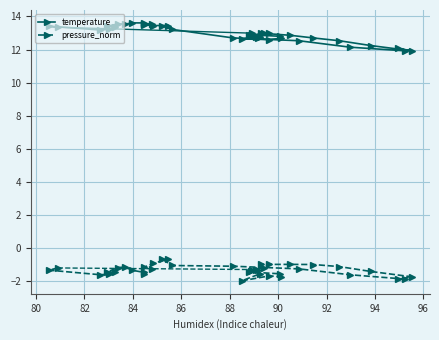

True or false: temperature and pressure_norm cross at least once.

False